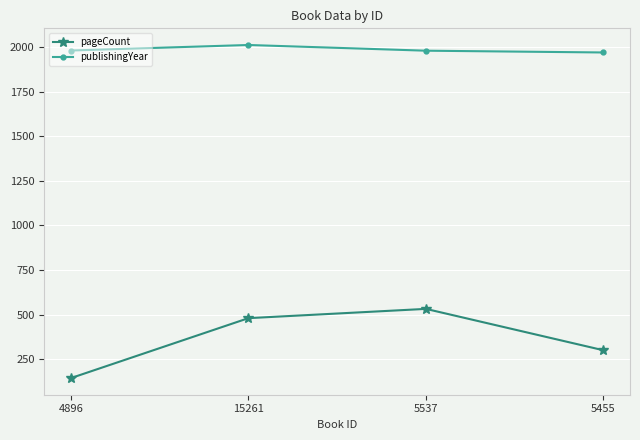

Is the value of pageCount at 15261 greater than the value of publishingYear at 15261?

No